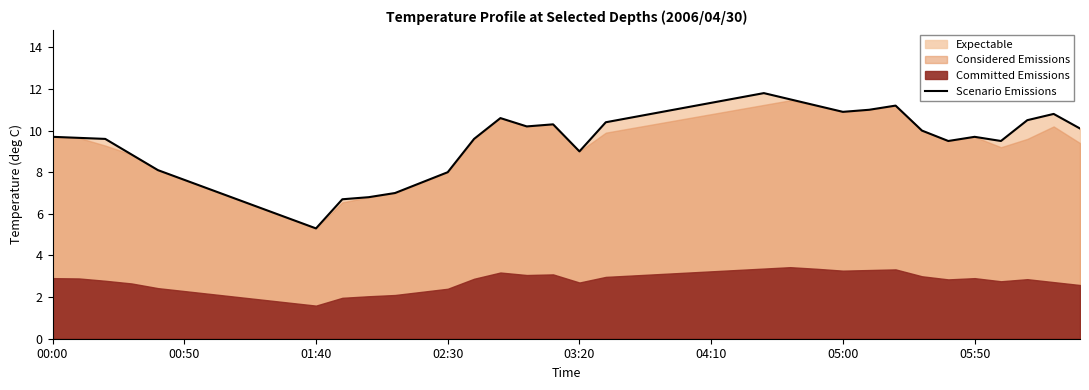

Which category has the lowest value in the Scenario Emissions series?

01:40